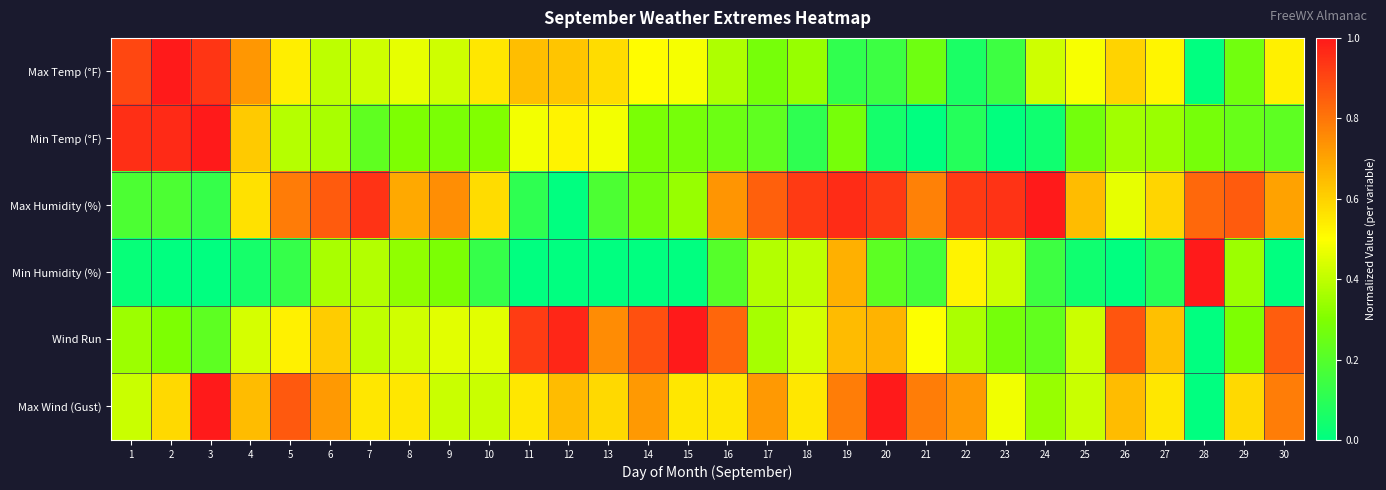

How many categories are shown in the chart?

30